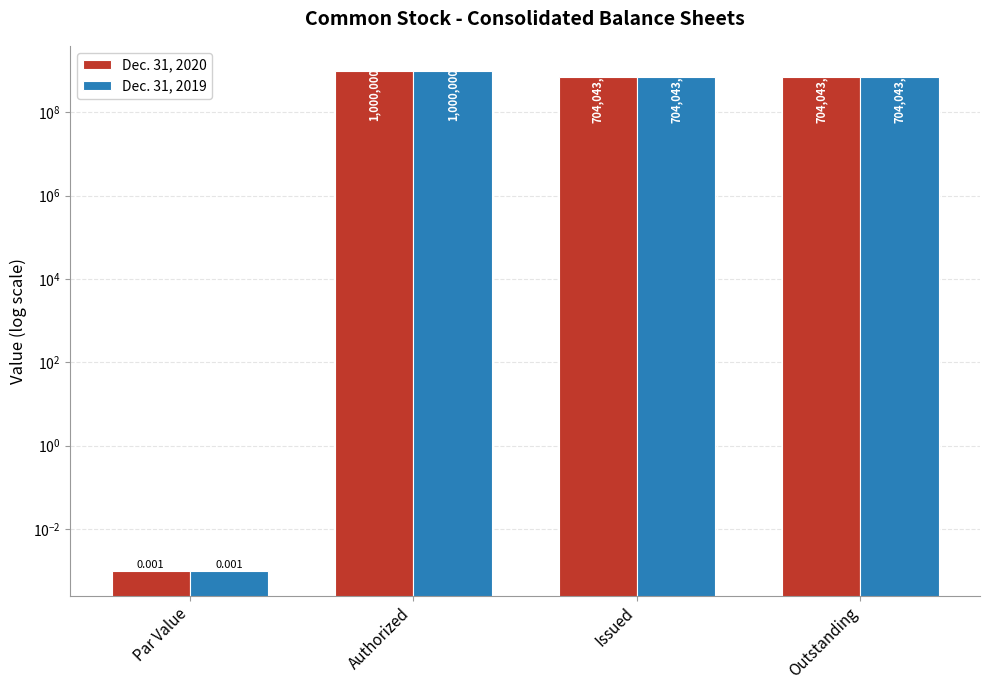

Count the Dec. 31, 2020 values in the range 704043324 to 1000000000.

3